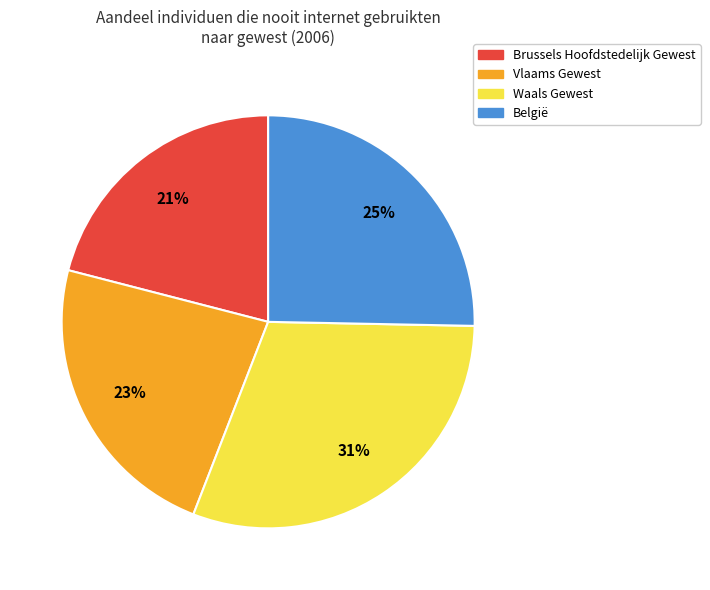

How many segments does this pie chart have?

4